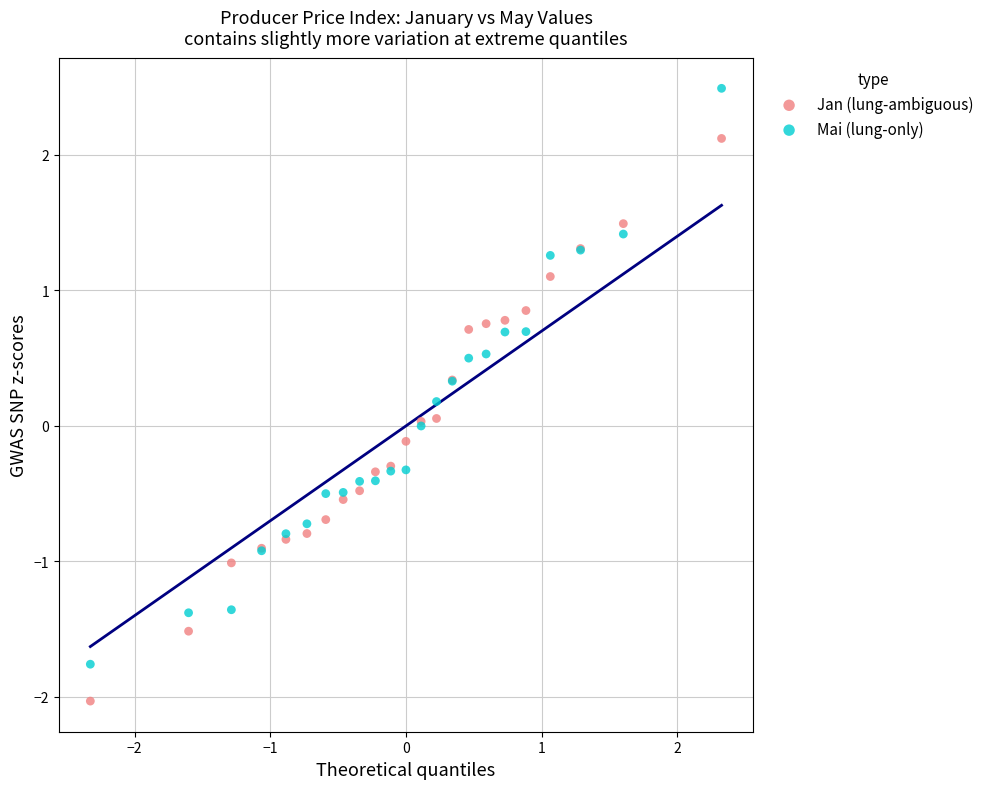

Which series has the largest Y range (max minus min)?

Mai (lung-only)